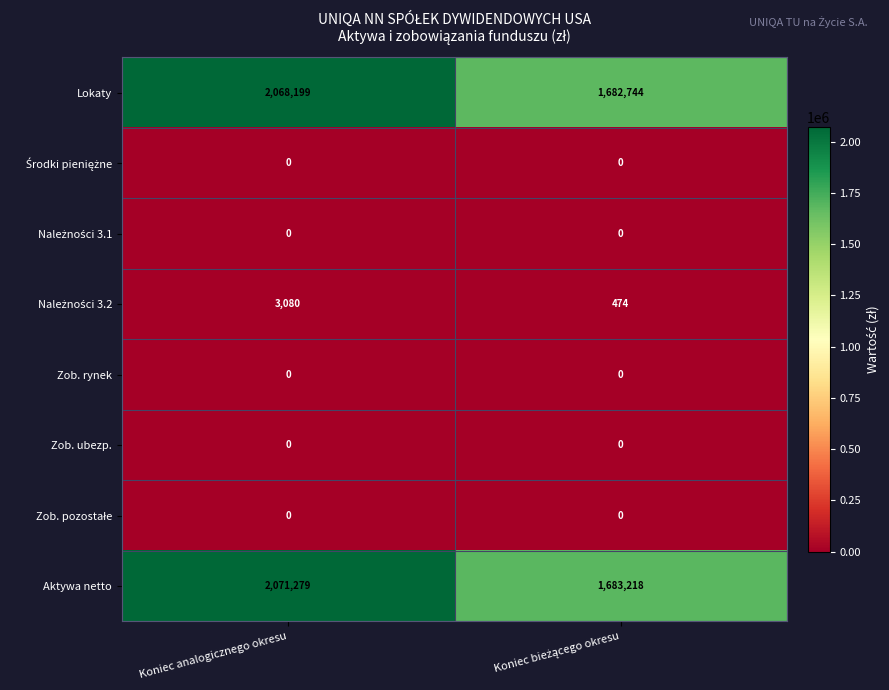

Count the number of categories in the chart.

2